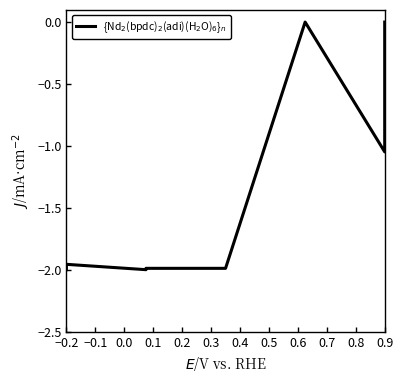

The chart shows a value of -2.0 at 0.2. True or false?

True